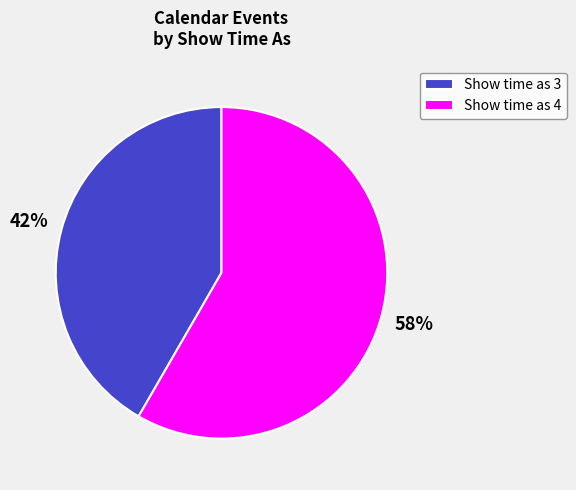

Is the sum of Show time as 4 and Show time as 3 greater than half?

Yes